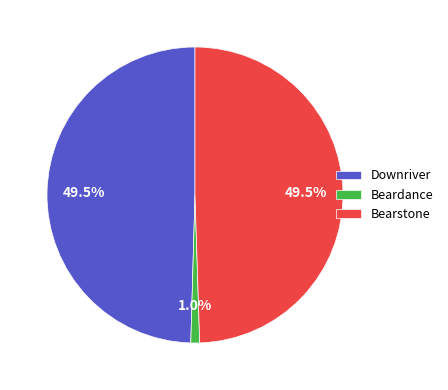

Is the sum of Beardance and Bearstone greater than half?

Yes